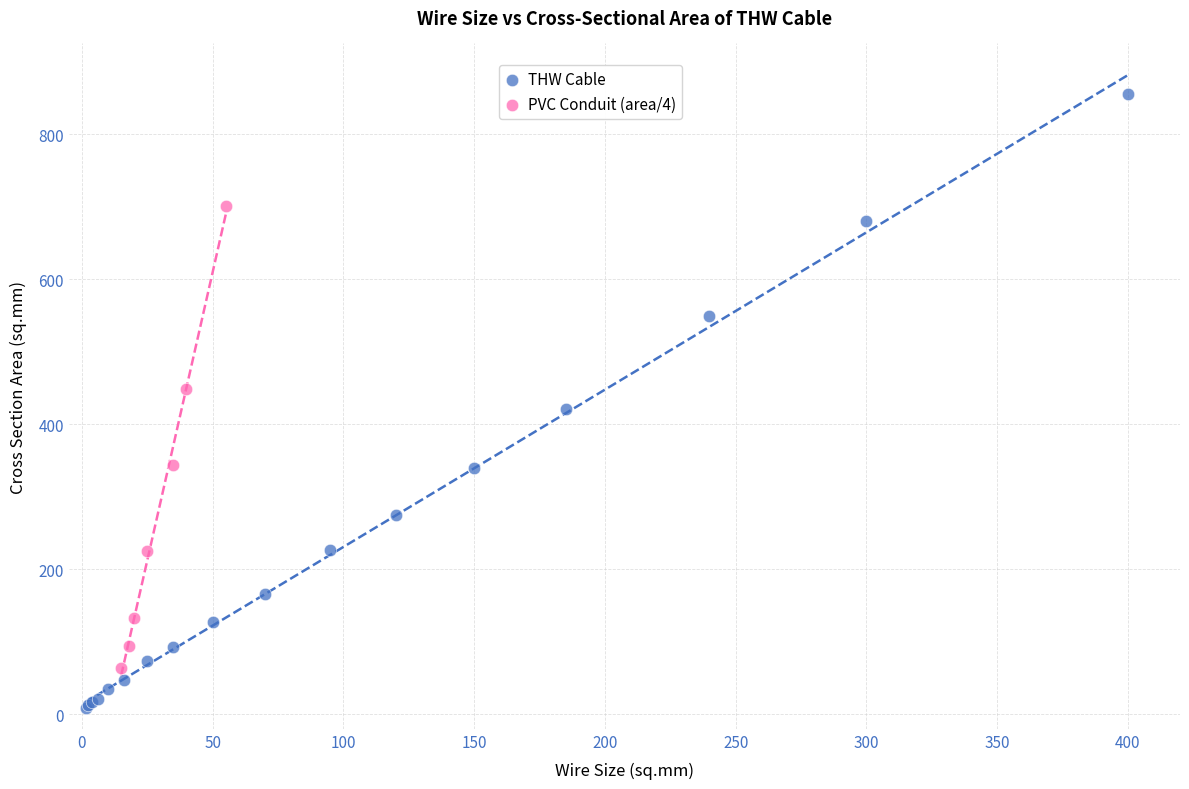

Which series has the widest spread of Y values?

THW Cable